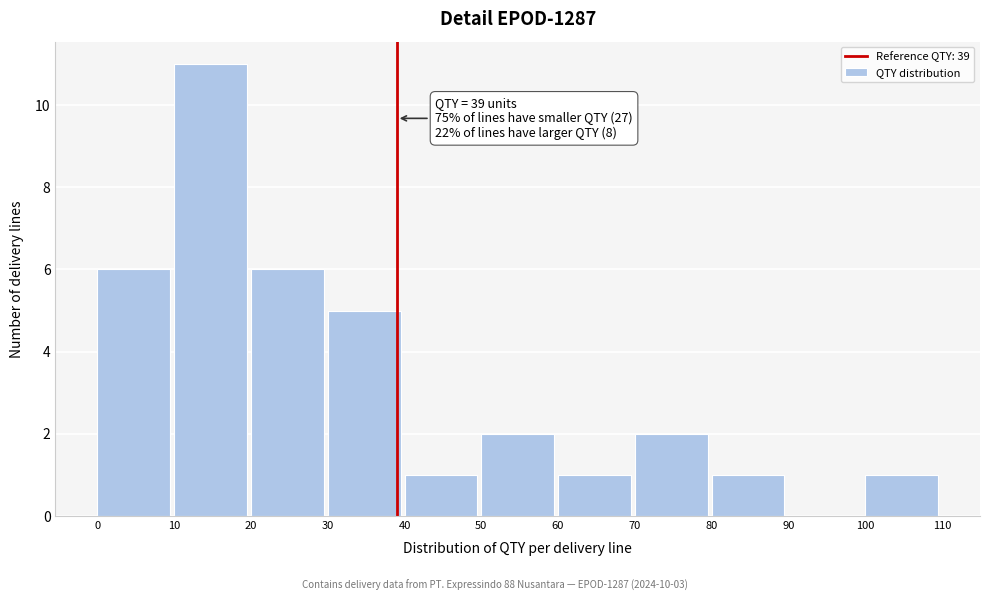

Which range on the x-axis has the tallest bar?

10 to 20